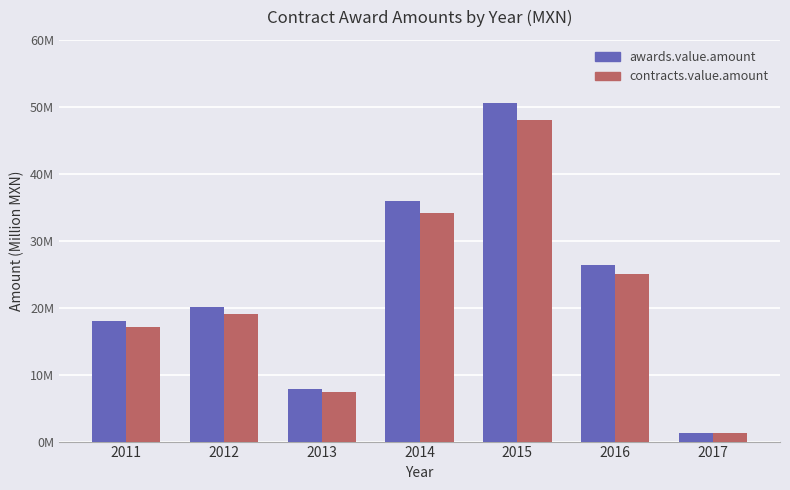

Which series has the widest spread of values?

awards.value.amount